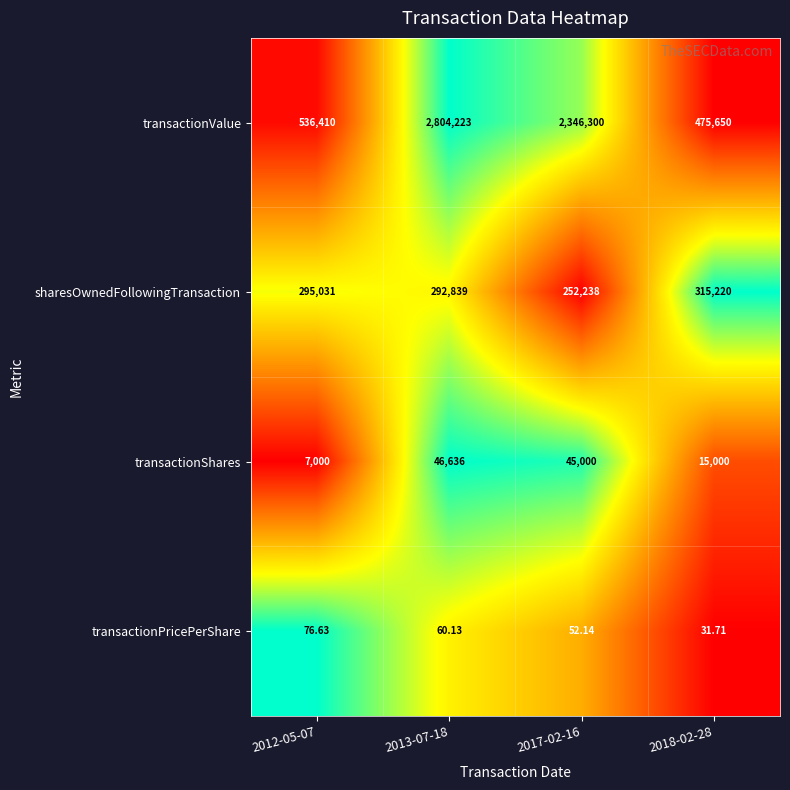

Count the number of categories in the chart.

4